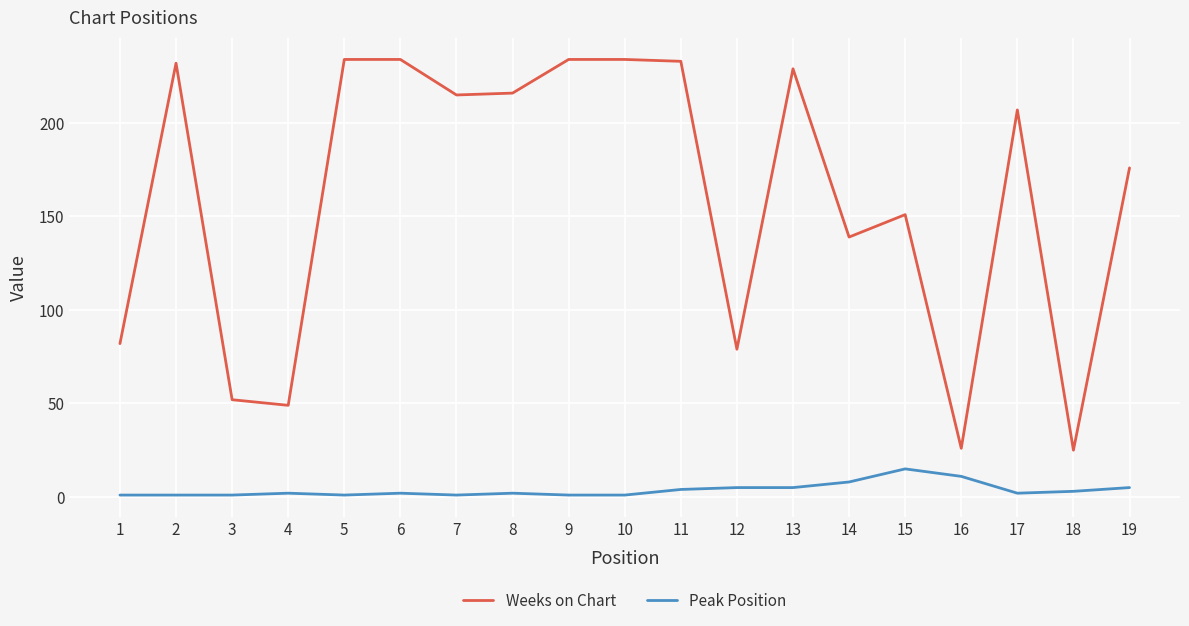

Is the value of Weeks on Chart at 4 greater than the value of Peak Position at 18?

Yes